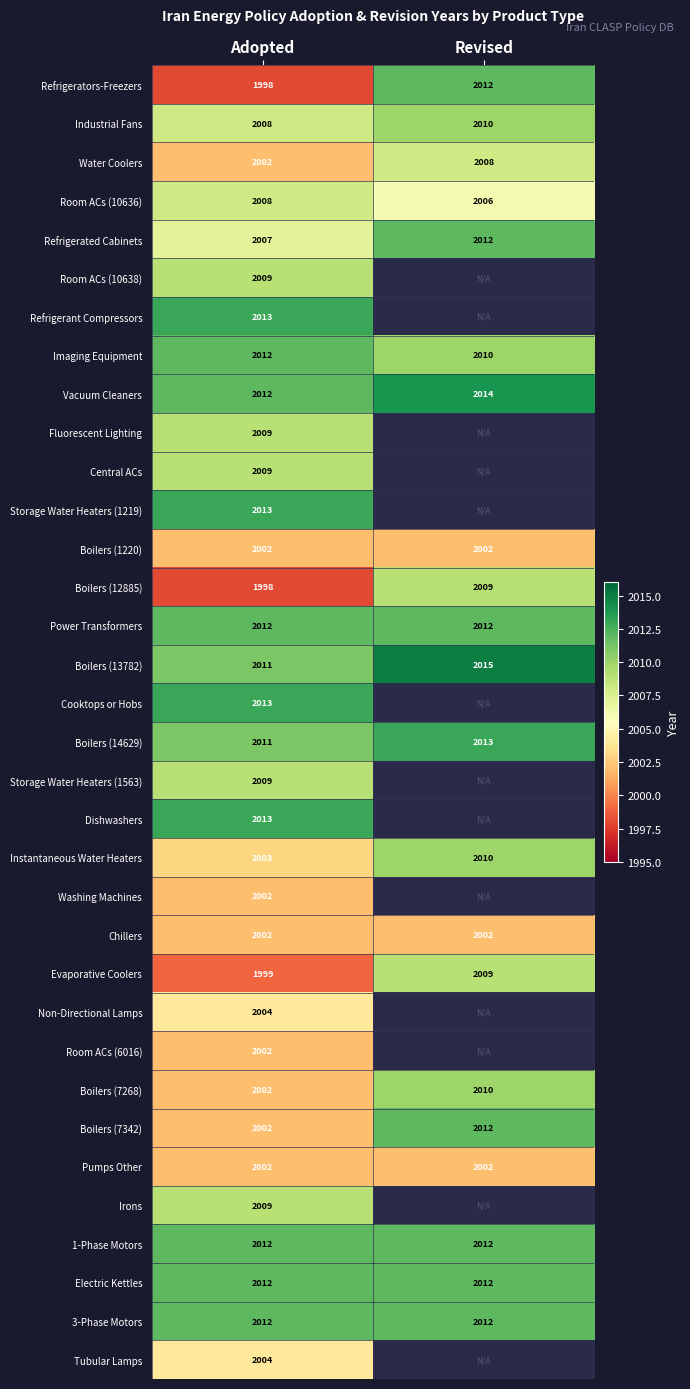

What is the sum of the Power Transformers values at Revised and Adopted?

4024